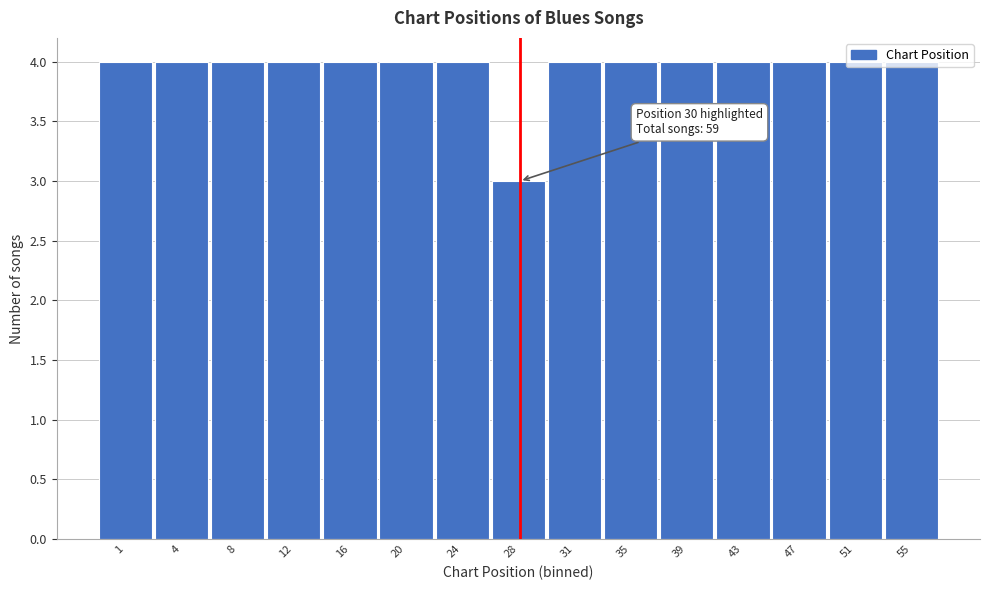

Which label corresponds to the smallest value in the chart?

28